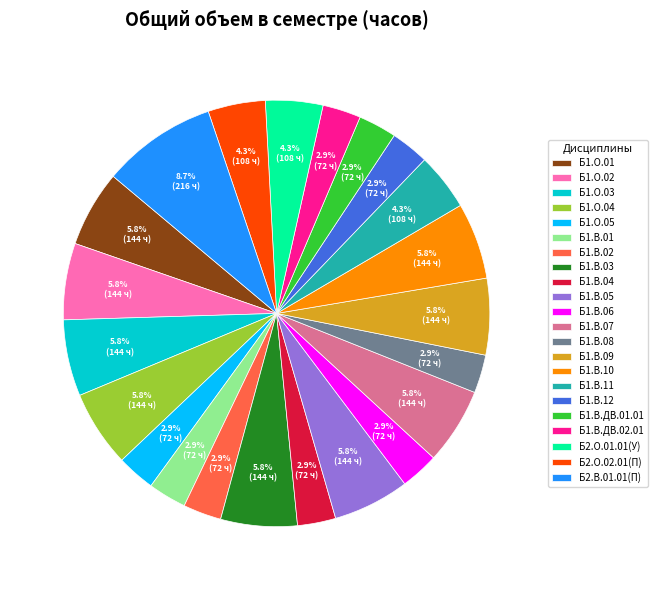

To the nearest percent, what is the average slice percentage?

5%